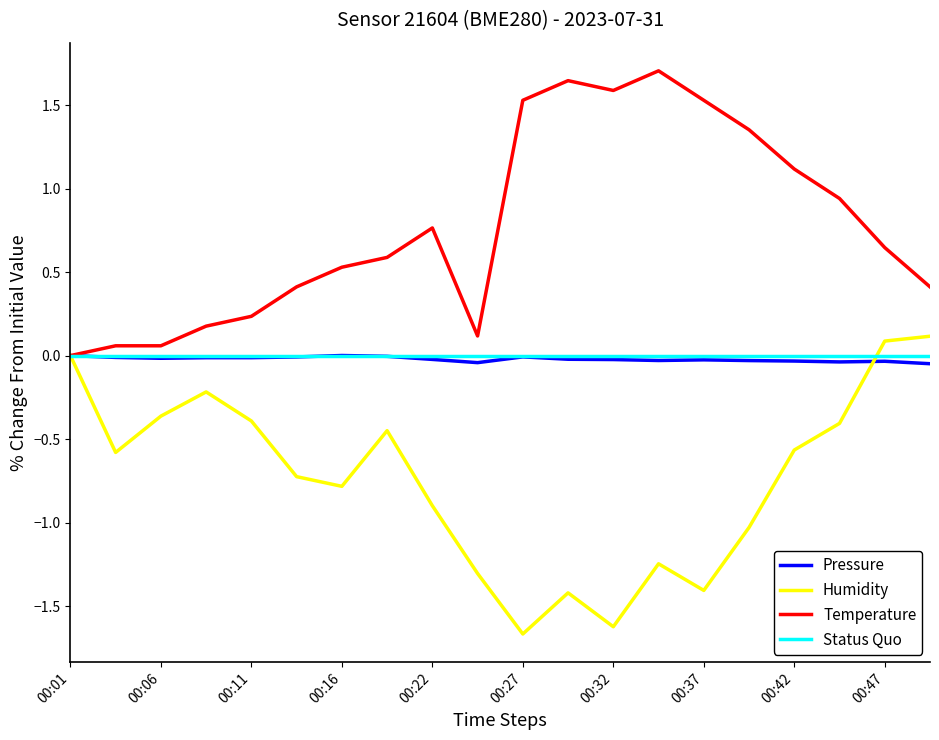

What is the greatest value displayed?

1.7